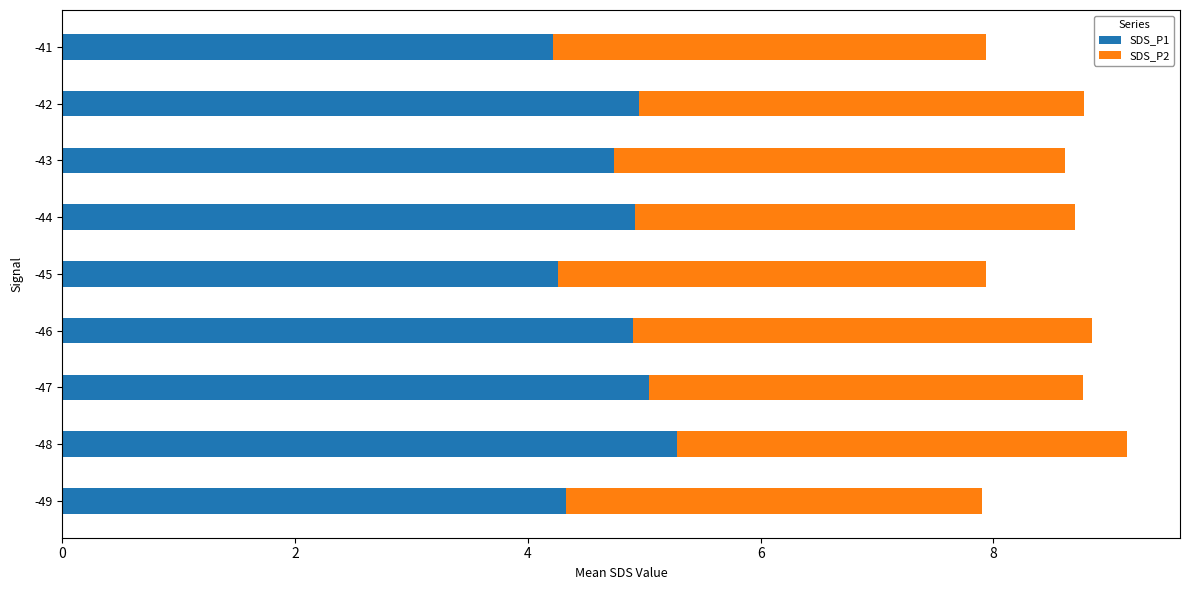

Which category has the highest value in the SDS_P1 series?

-48